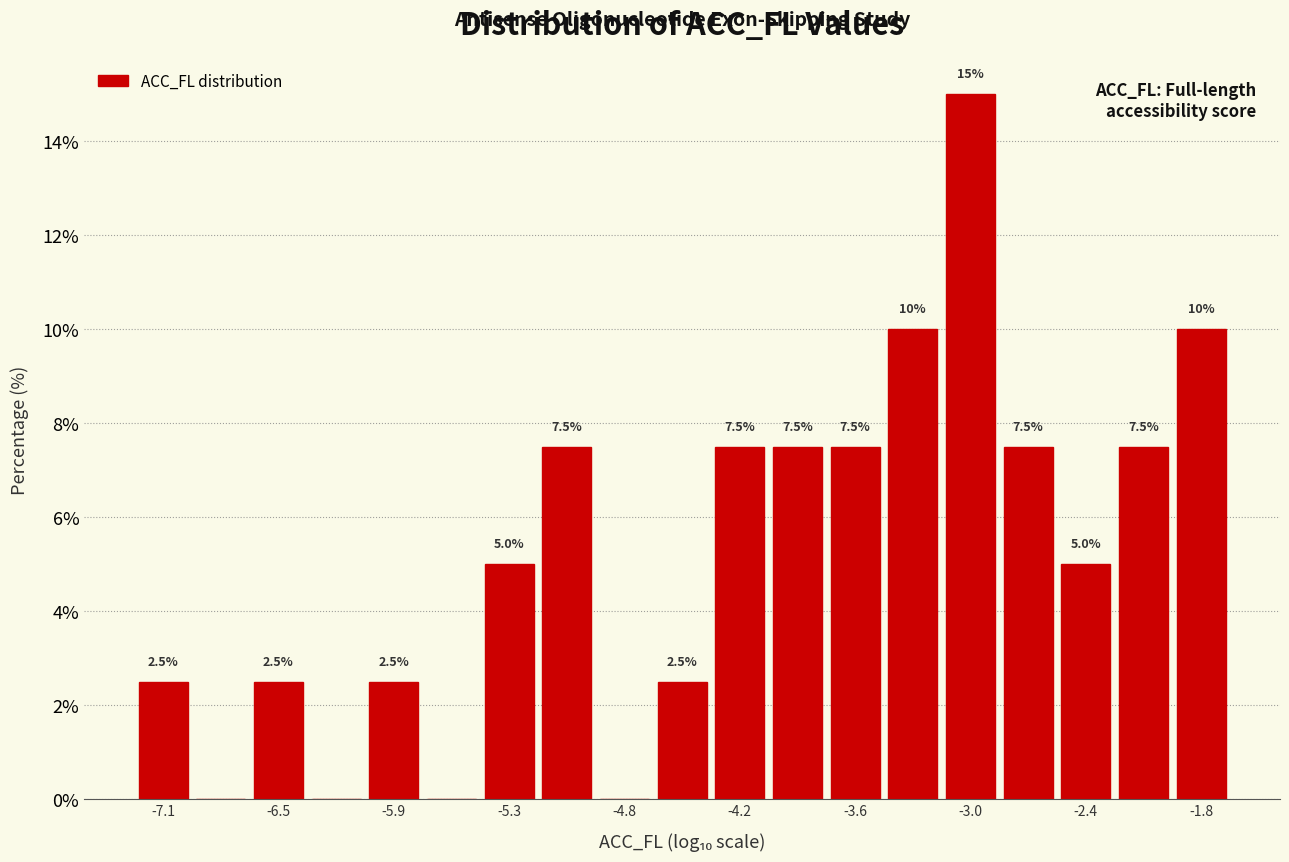

Read against the x-axis, roughly where is the centre of the tallest bar?

-3.0